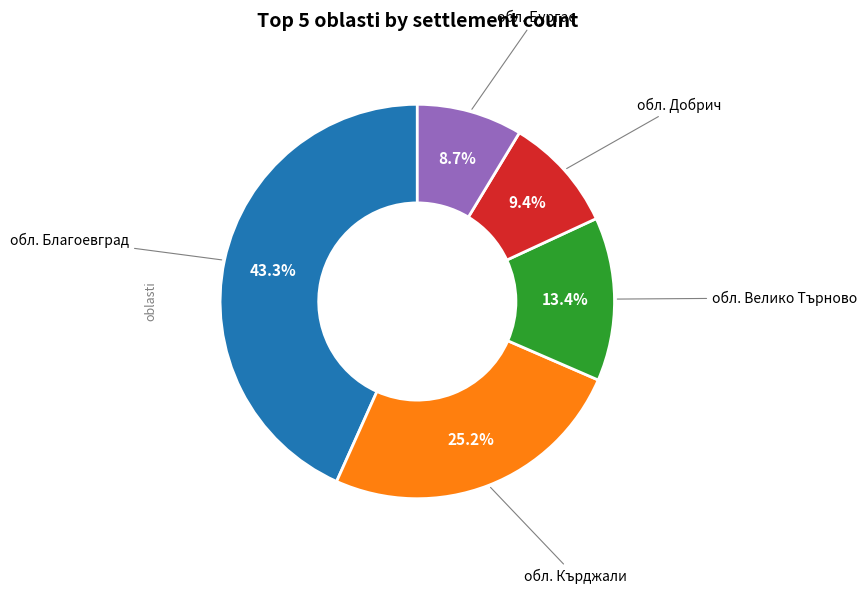

Count the number of slices in the pie.

5